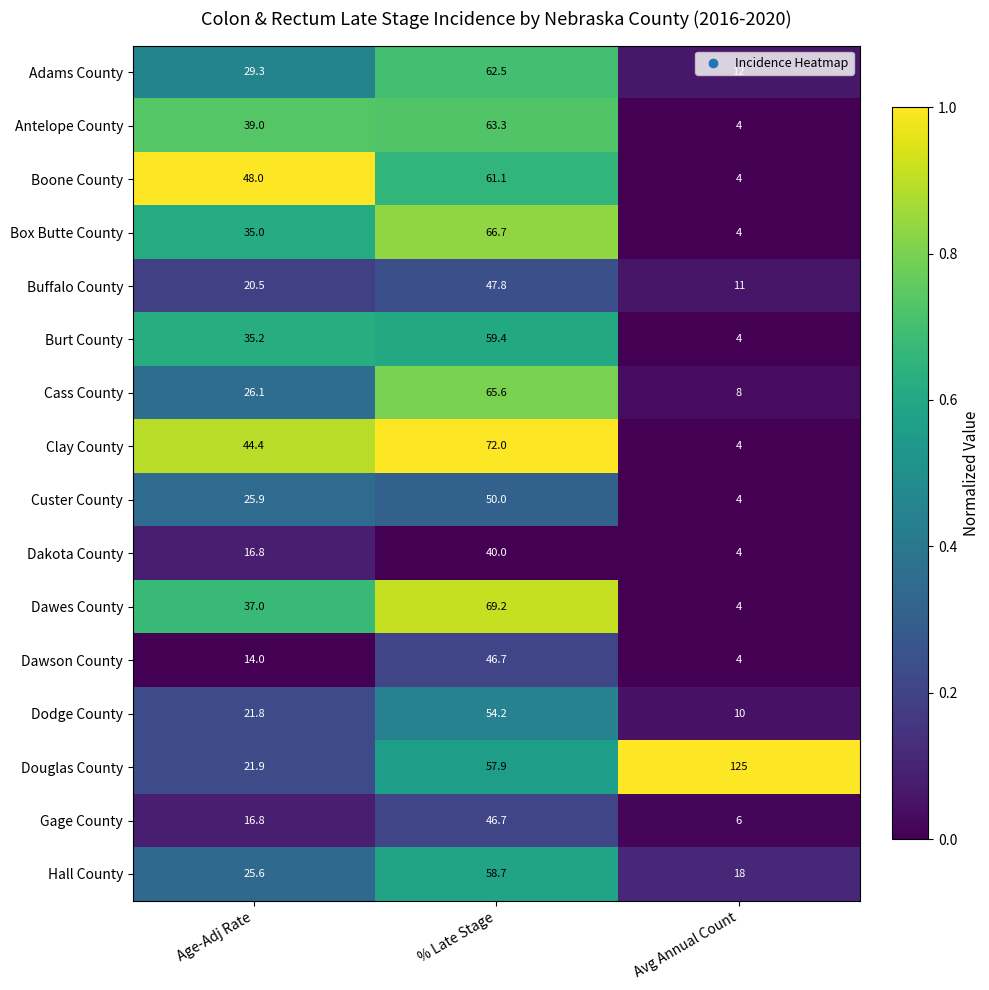

The Gage County series shows 6.0 at Avg Annual Count. True or false?

True